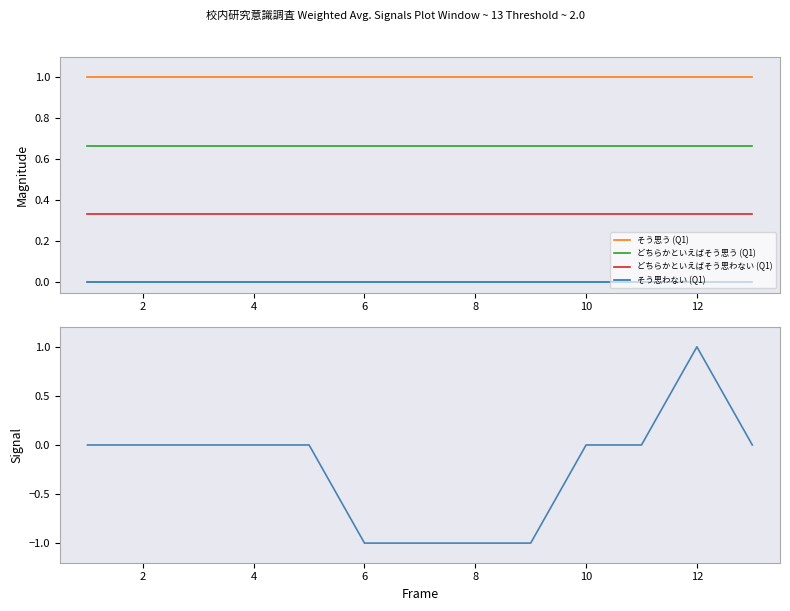

At 2, list the series in order from smallest to largest.

そう思わない (Q1), Signal, どちらかといえばそう思わない (Q1), どちらかといえばそう思う (Q1), そう思う (Q1)